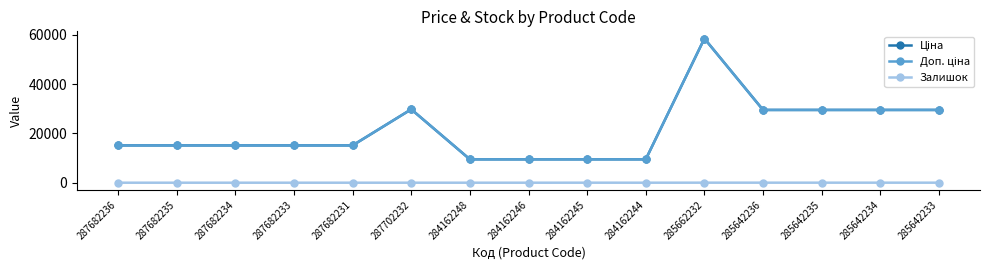

True or false: Ціна and Доп. ціна cross at least once.

False